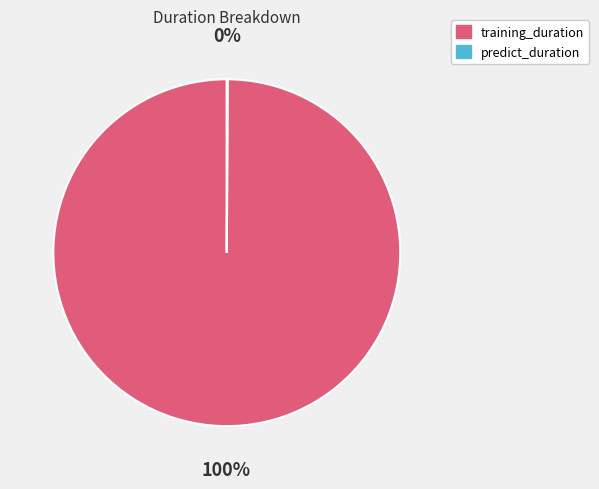

Does any single category account for the majority?

Yes